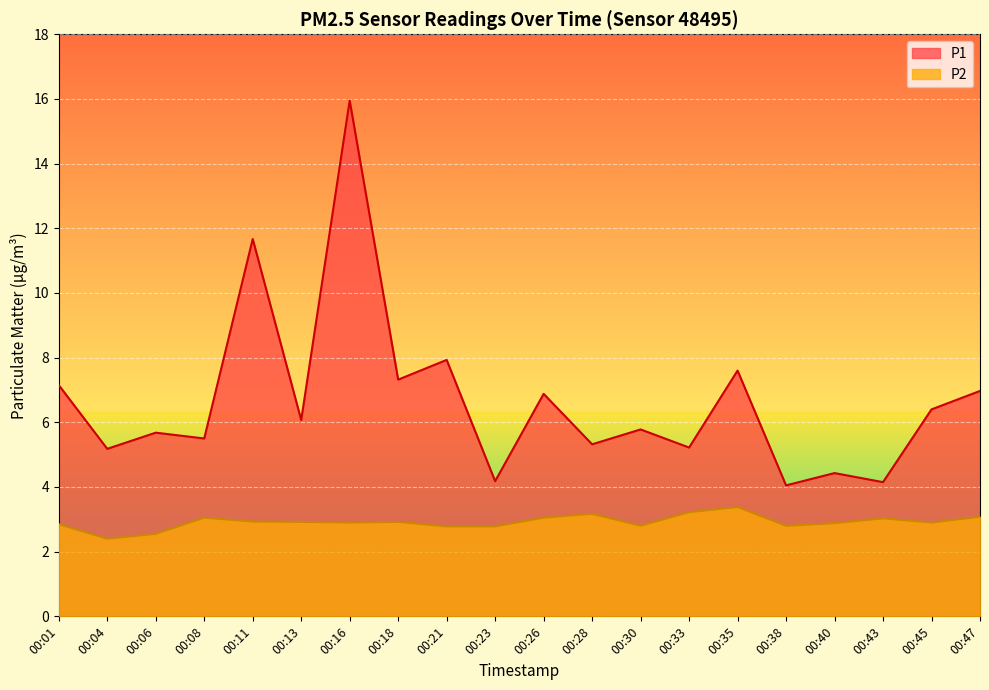

The value of P2 at 00:45 is 2.9. True or false?

True